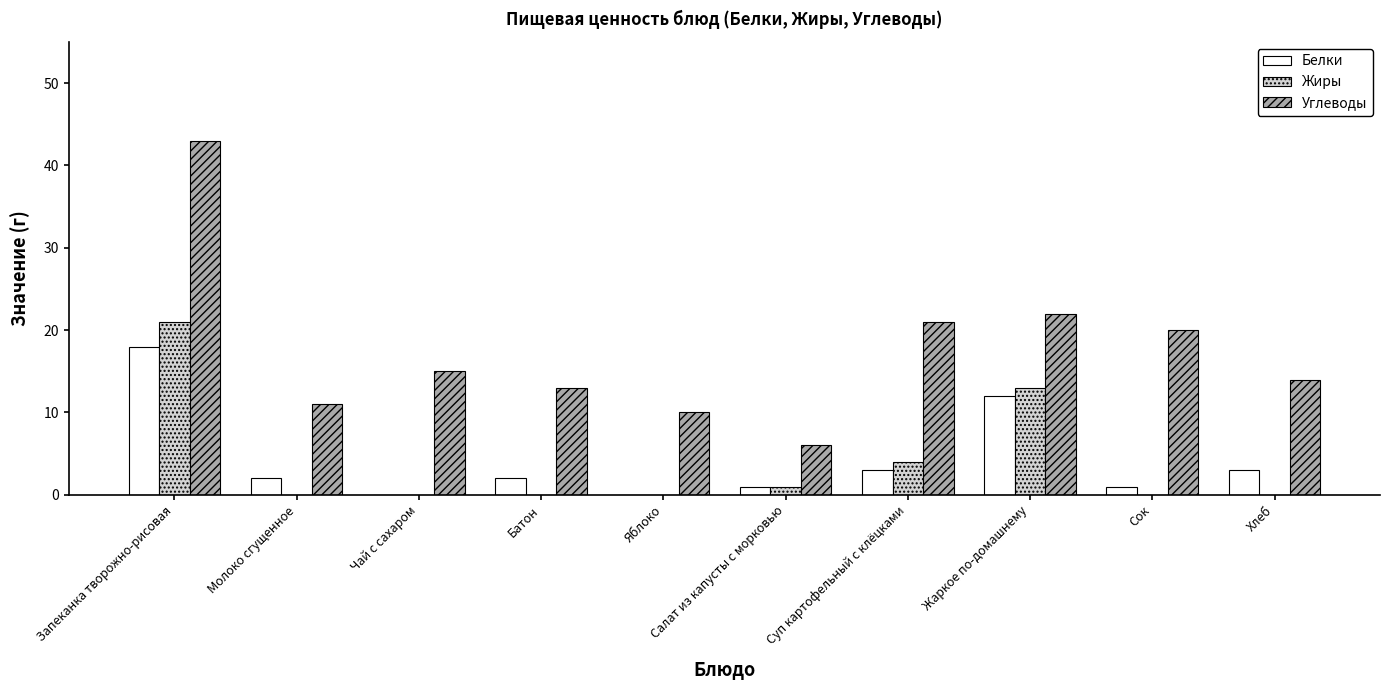

Between Запеканка творожно-рисовая and Яблоко, which series saw the biggest shift?

Углеводы